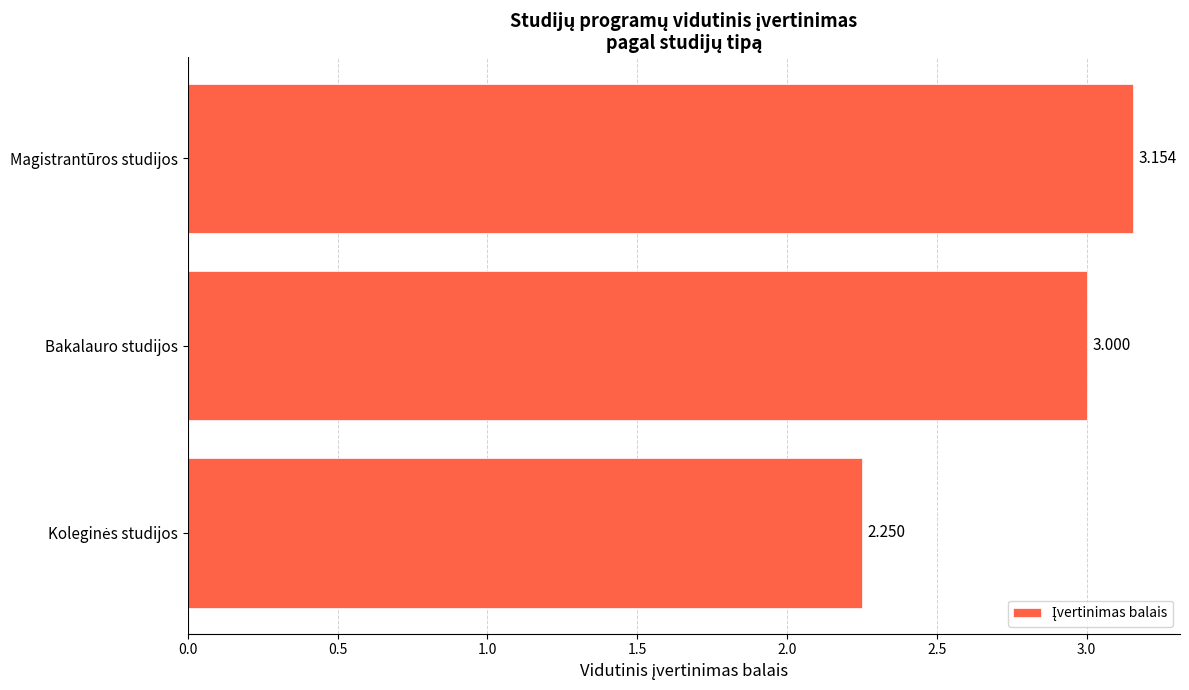

At which category does the chart reach its peak across all series?

Magistrantūros studijos